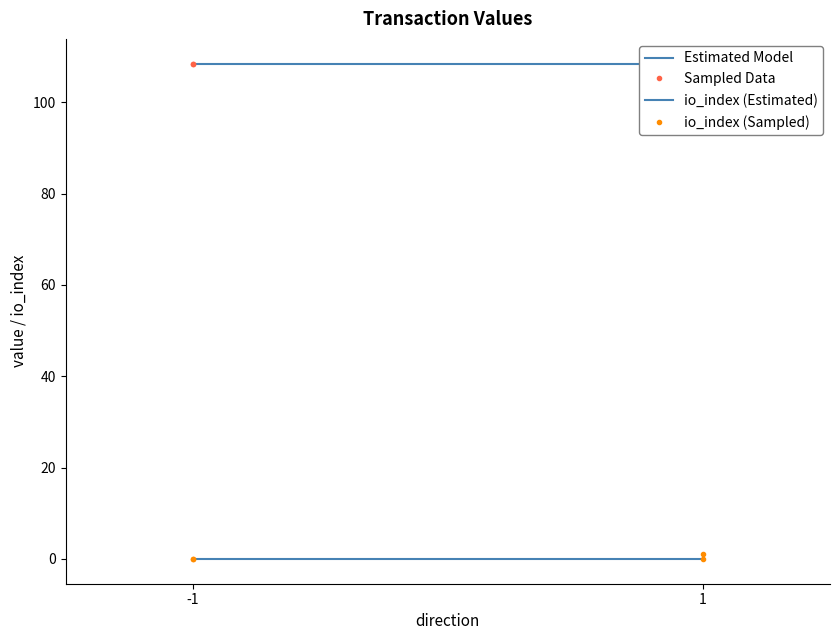

Read the Estimated Model value at -1.

108.4